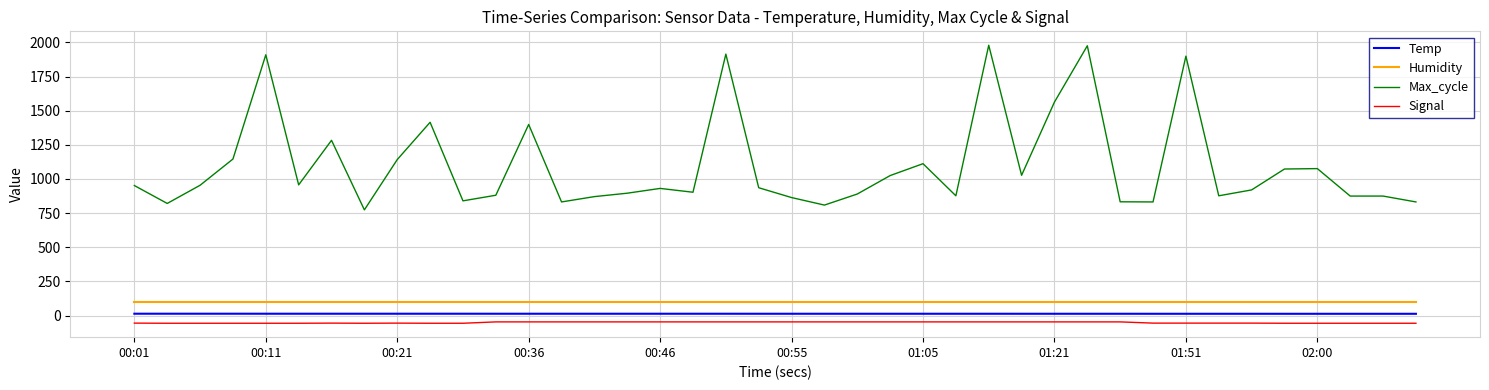

Which series has the largest range (max minus min)?

Max_cycle